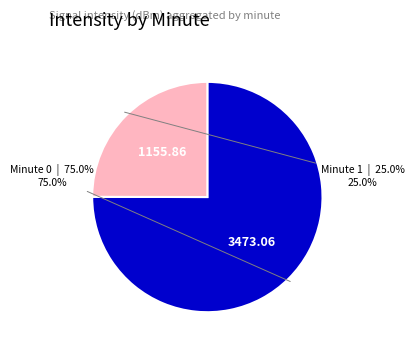

Is there a majority slice in this chart?

Yes